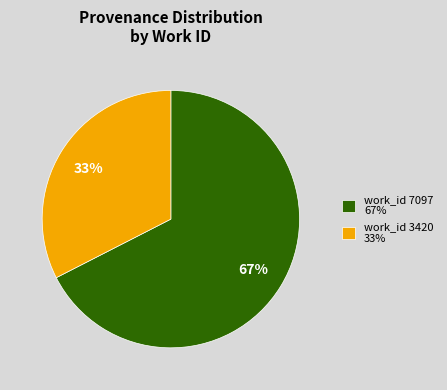

Which has a higher value, work_id 7097 67% or work_id 3420 33%?

work_id 7097 67%